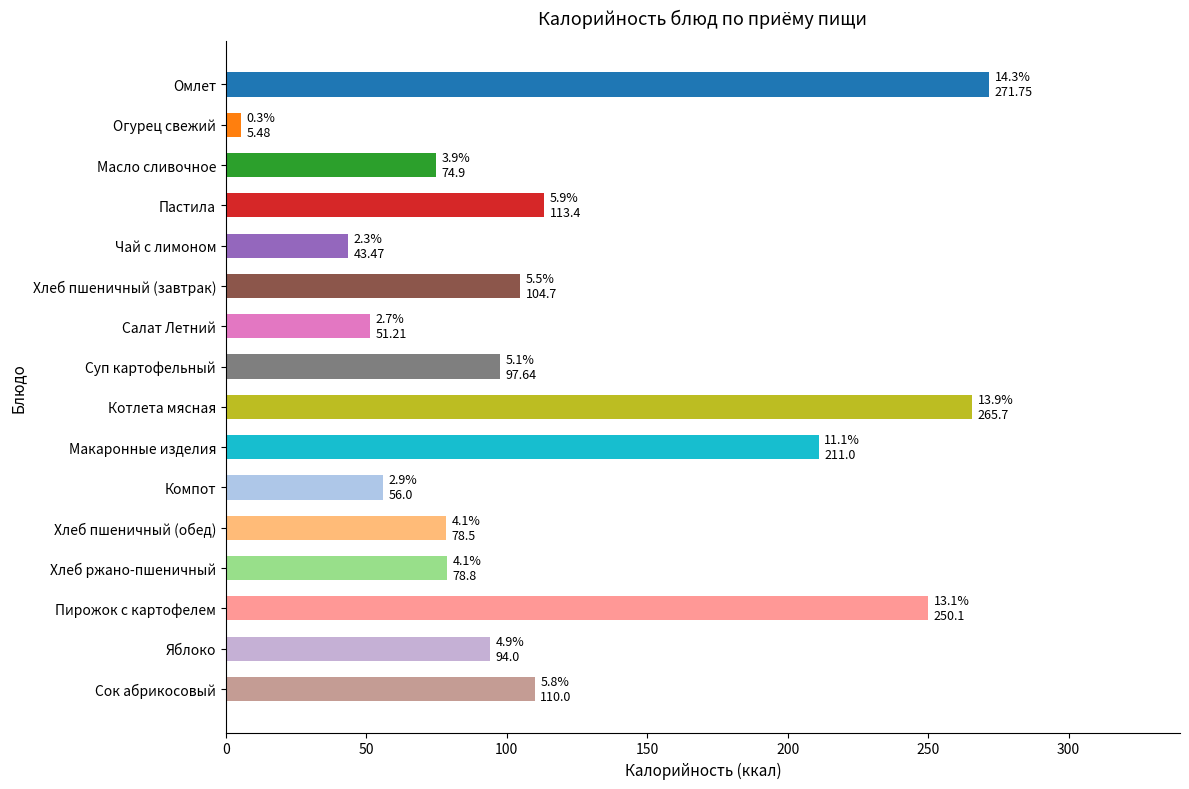

What is the difference between the maximum and minimum values?

266.3